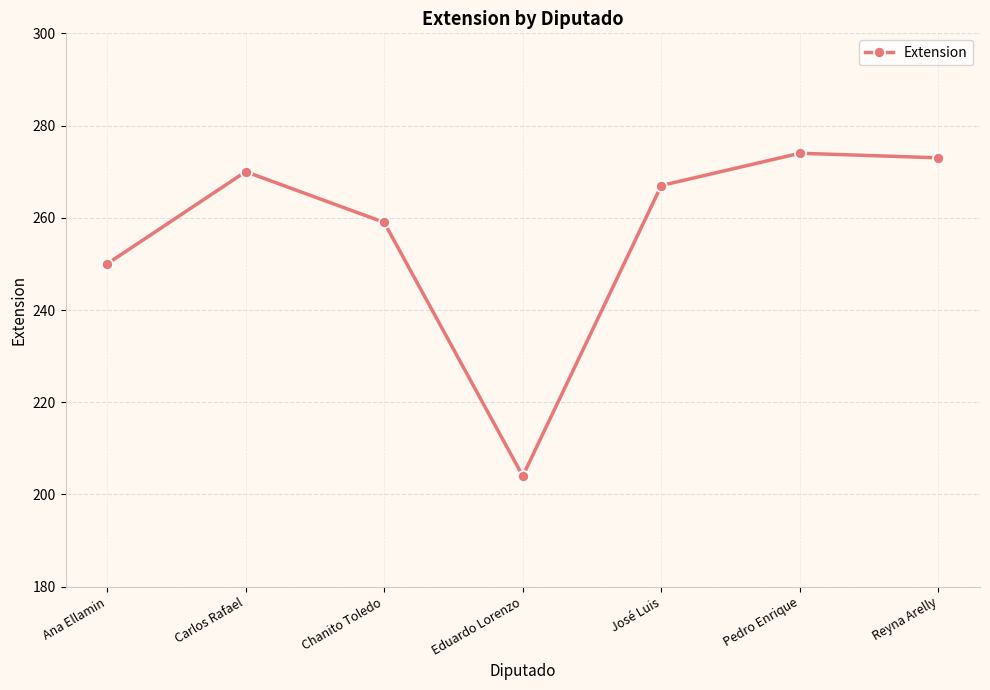

How many data points are less than 267?

3